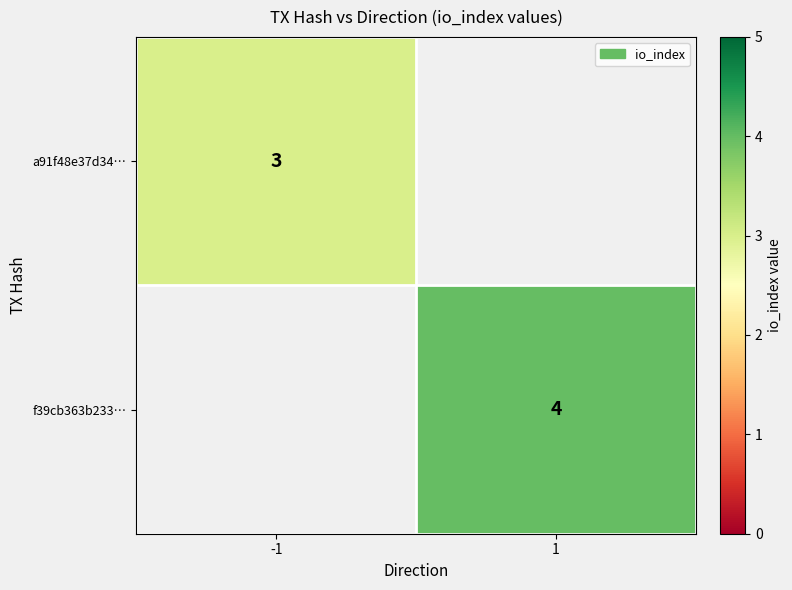

What is the maximum value shown in the chart?

4.0